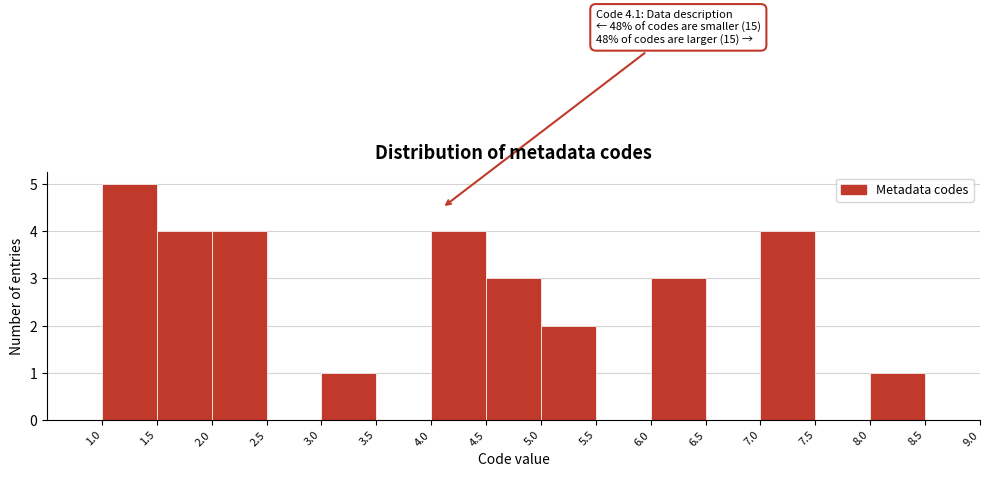

Which range on the x-axis has the tallest bar?

1.0 to 1.5